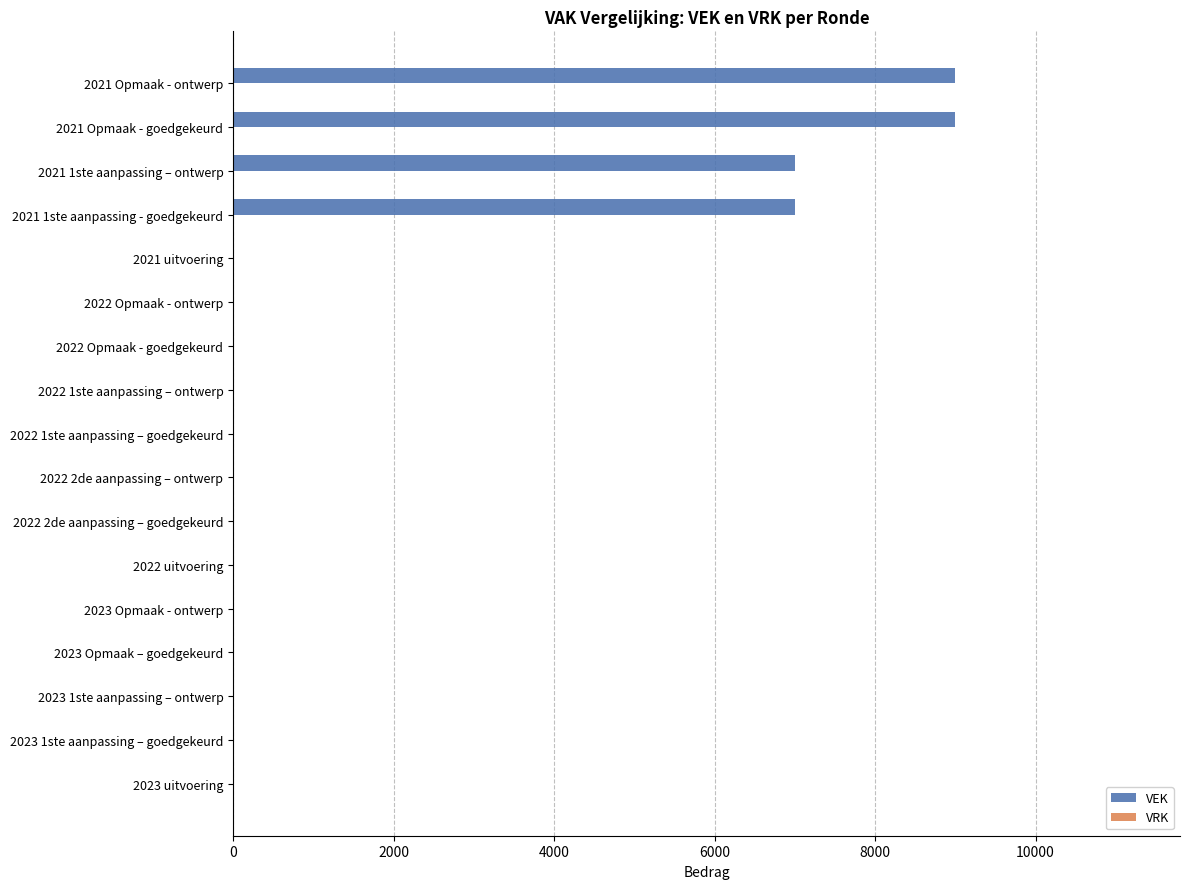

Are the bars horizontal?

Yes